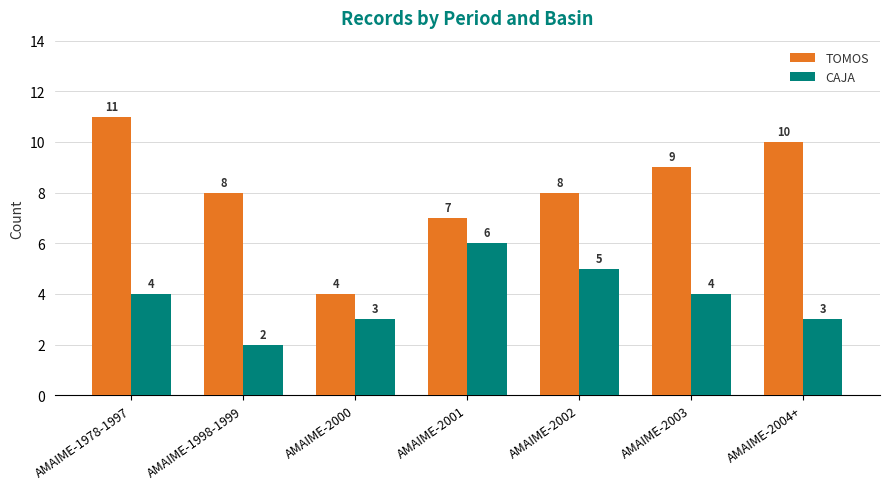

What is the label of the 2nd bar from the left?

AMAIME-1998-1999